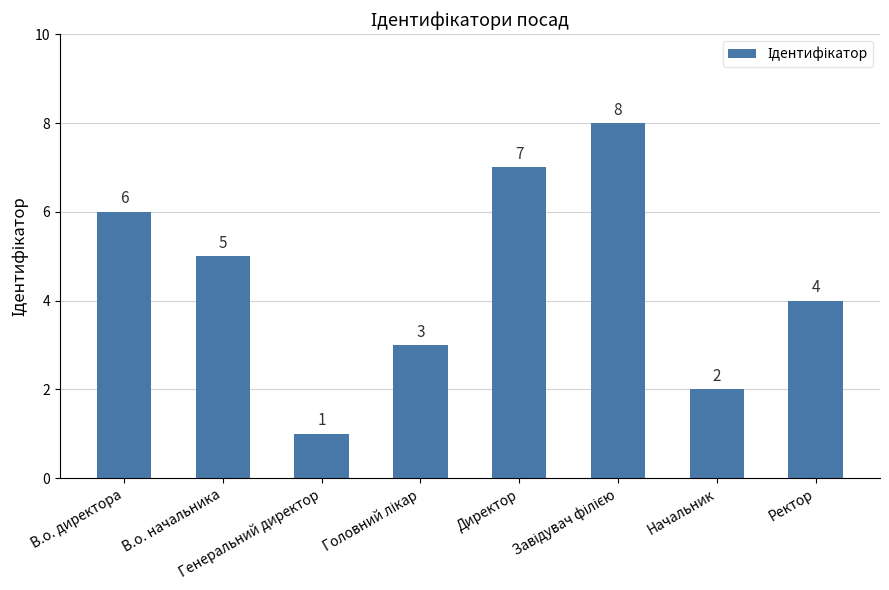

Between В.о. начальника and Ректор, which is larger?

В.о. начальника